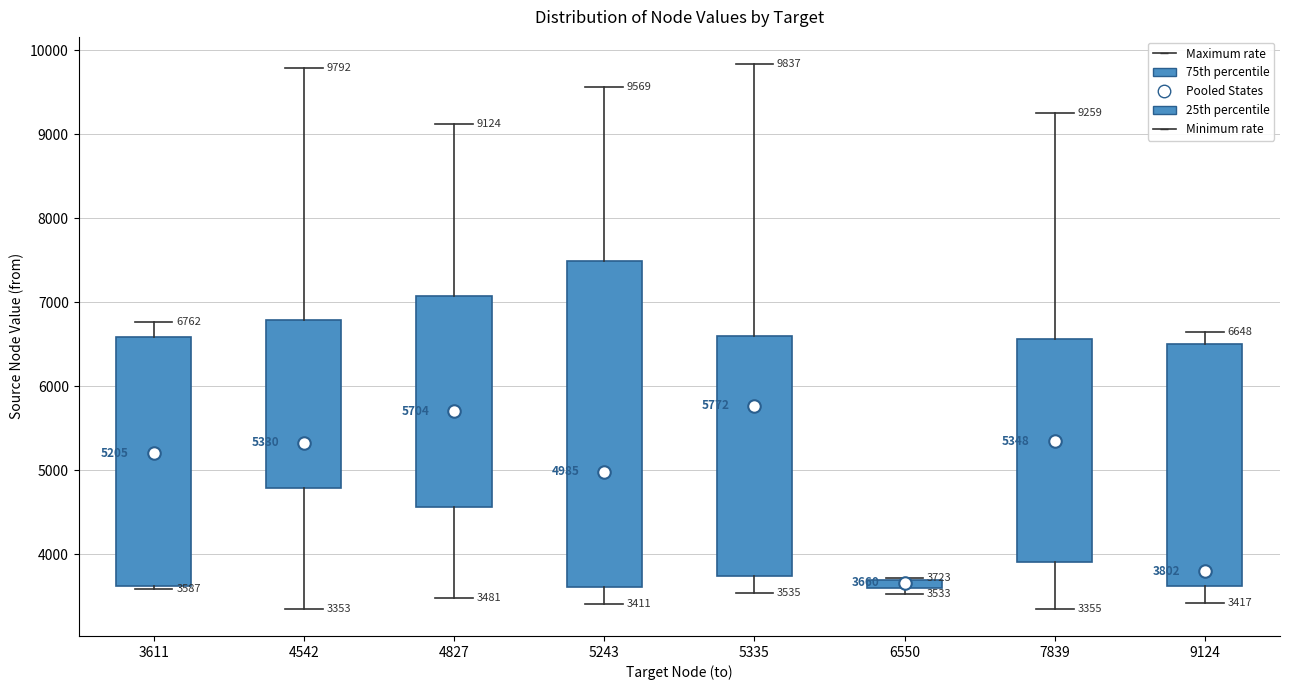

Comparing the boxes themselves (not the whiskers), which one is the tallest?

5243